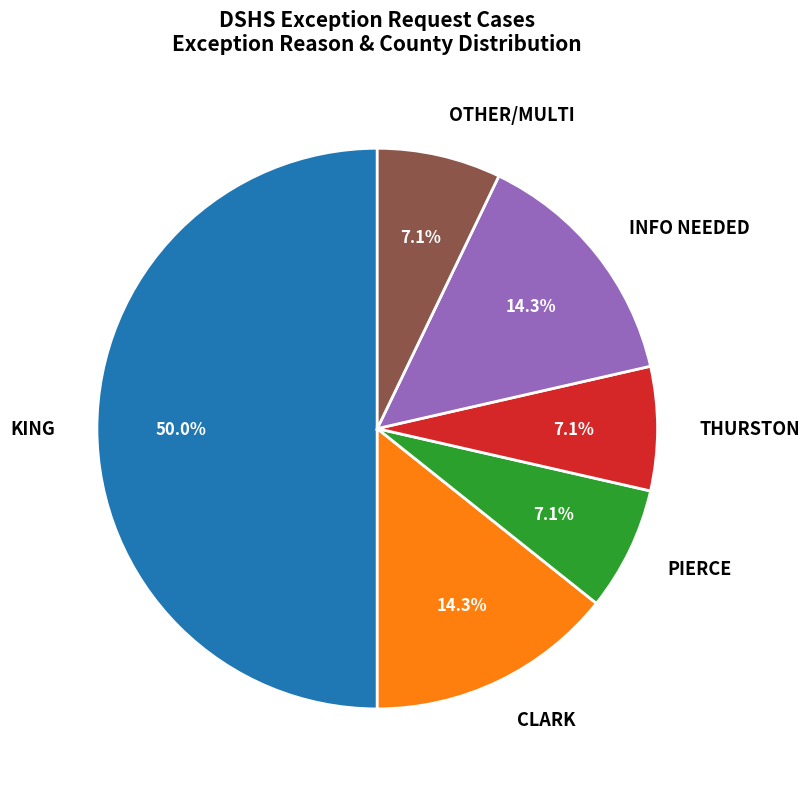

Does PIERCE represent more than half of the total?

No